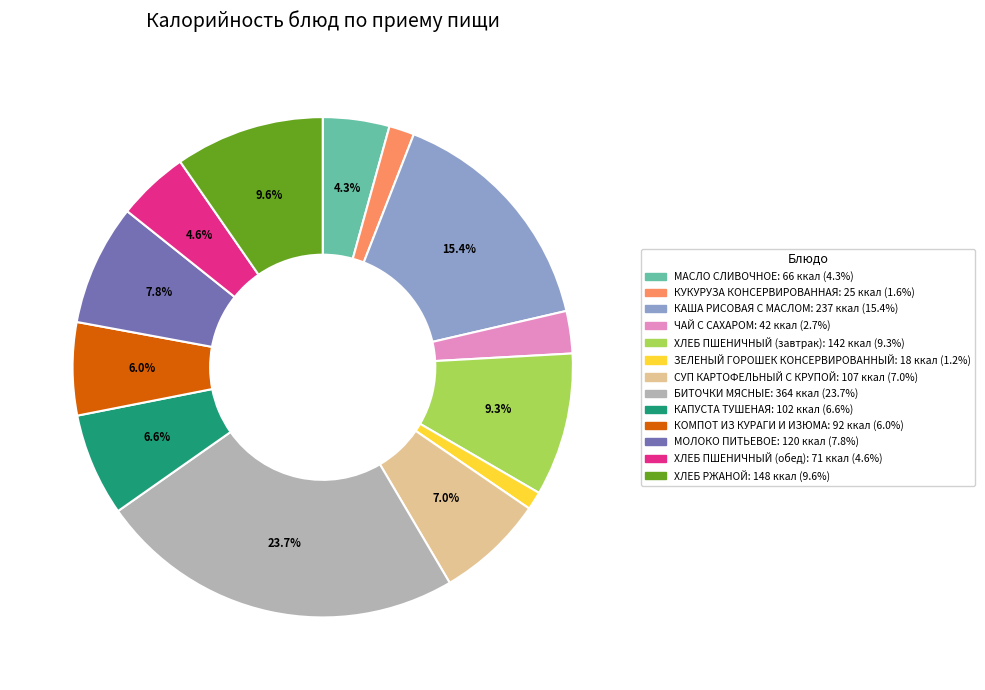

How many segments does this pie chart have?

13